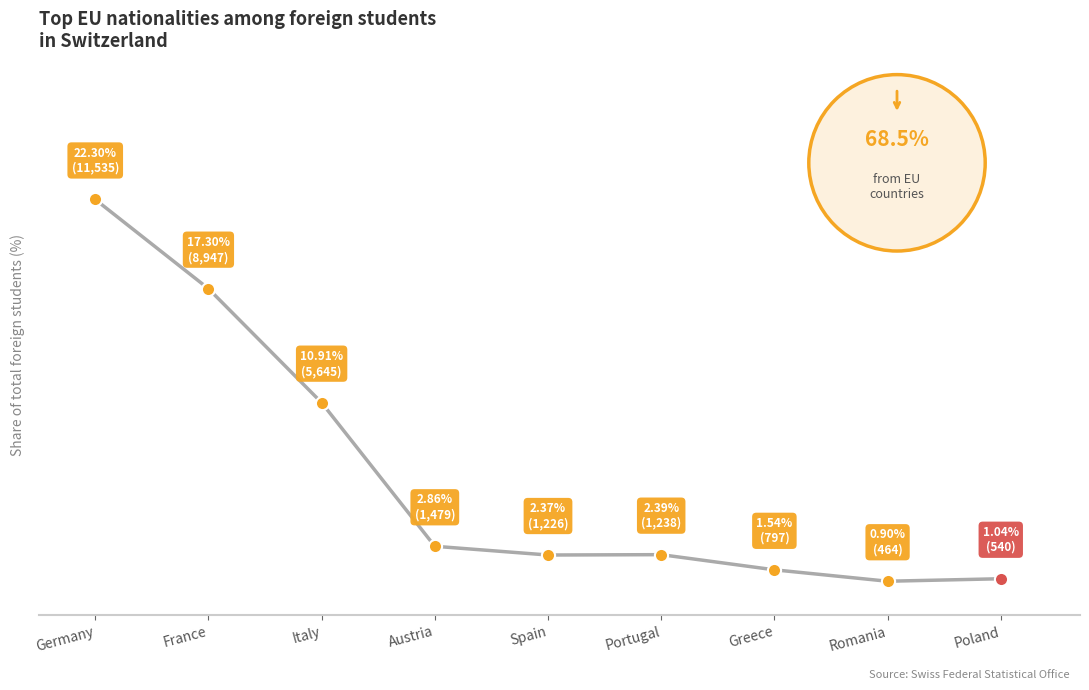

What is the change in value from Italy to Romania?

-10.0